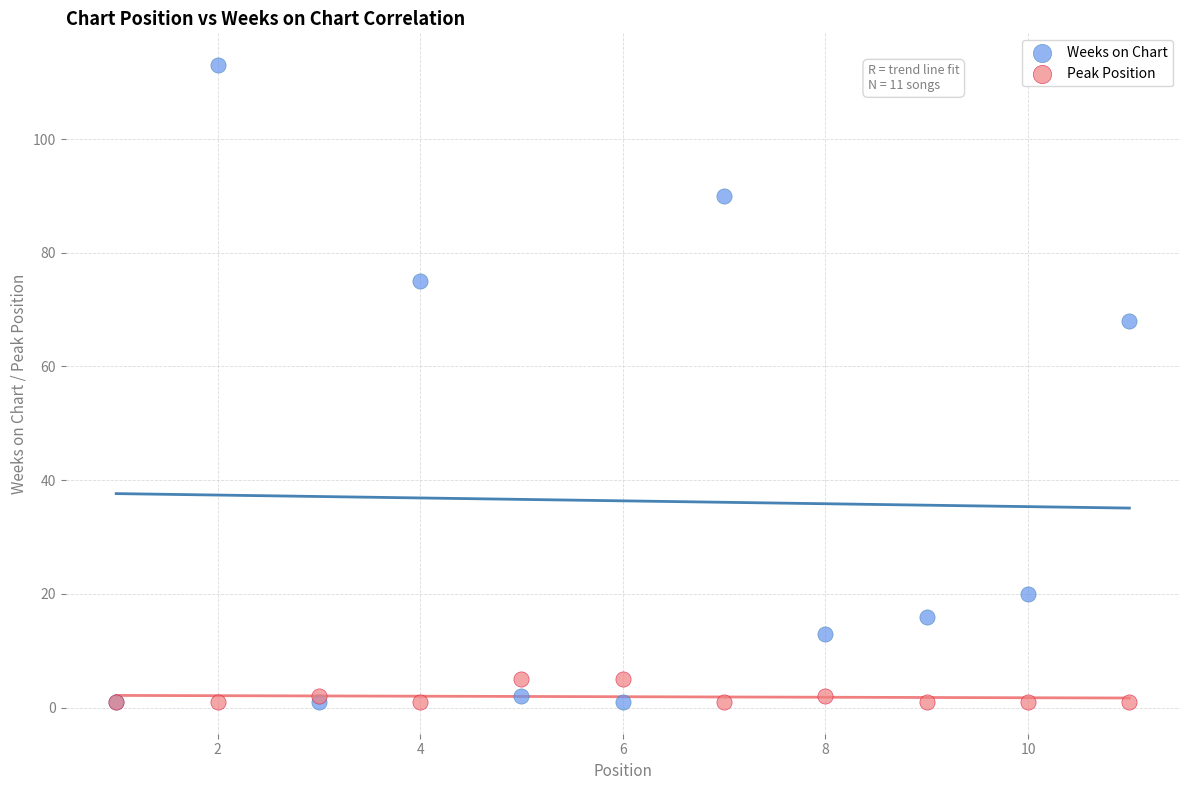

Which series has the largest Y range (max minus min)?

Weeks on Chart